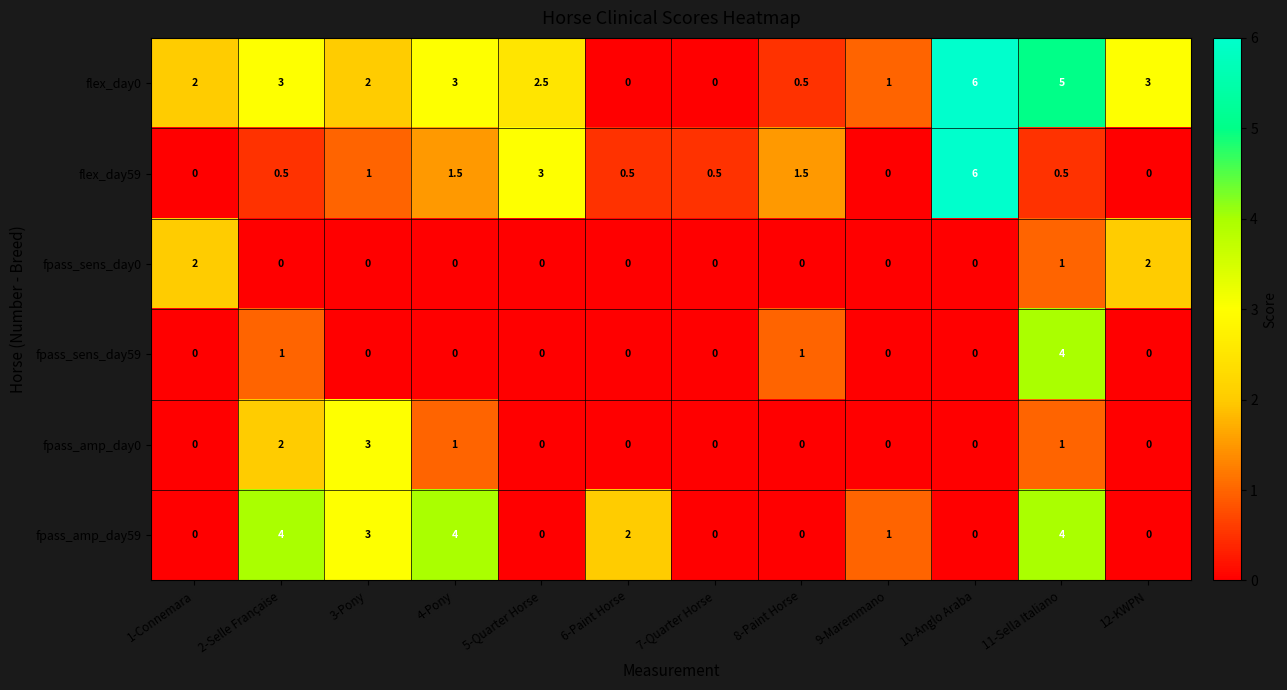

Is the value of flex_day59 at 10-Anglo Araba greater than the value of fpass_sens_day59 at 11-Sella Italiano?

Yes